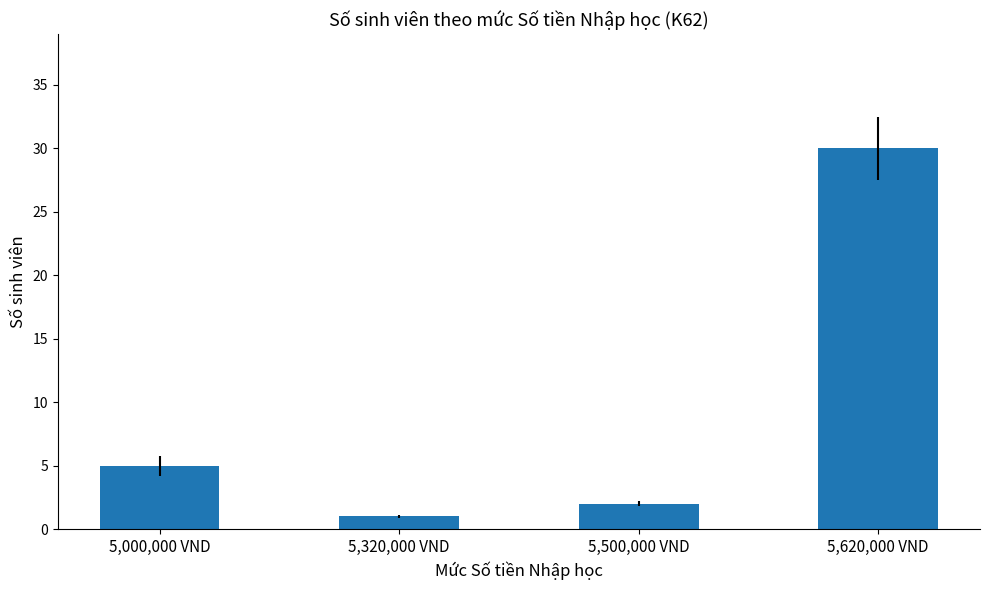

What is the maximum value shown in the chart?

30